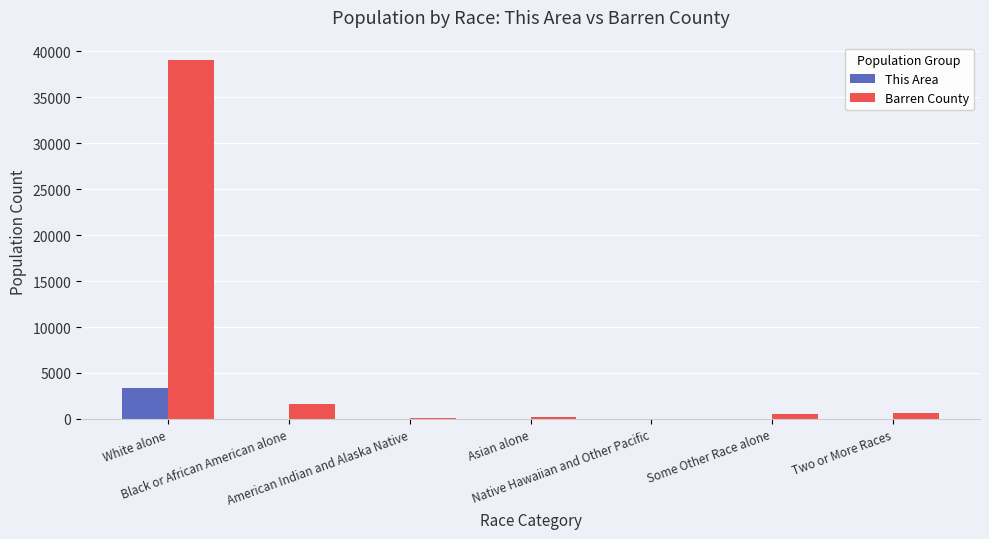

Which series has the largest total across all categories?

Barren County